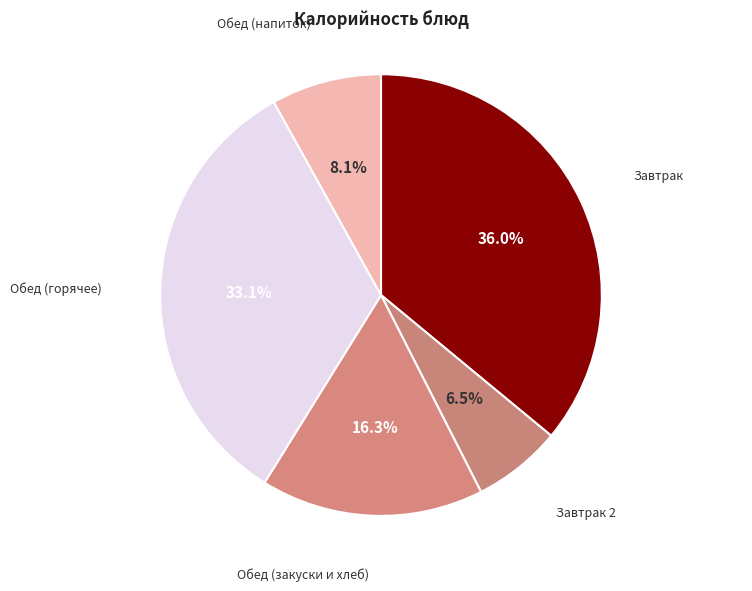

Is there a majority slice in this chart?

No